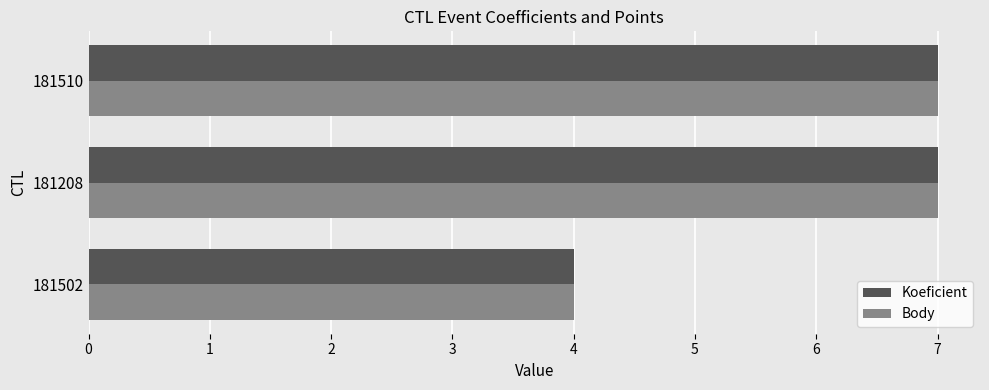

What is the greatest value displayed?

7